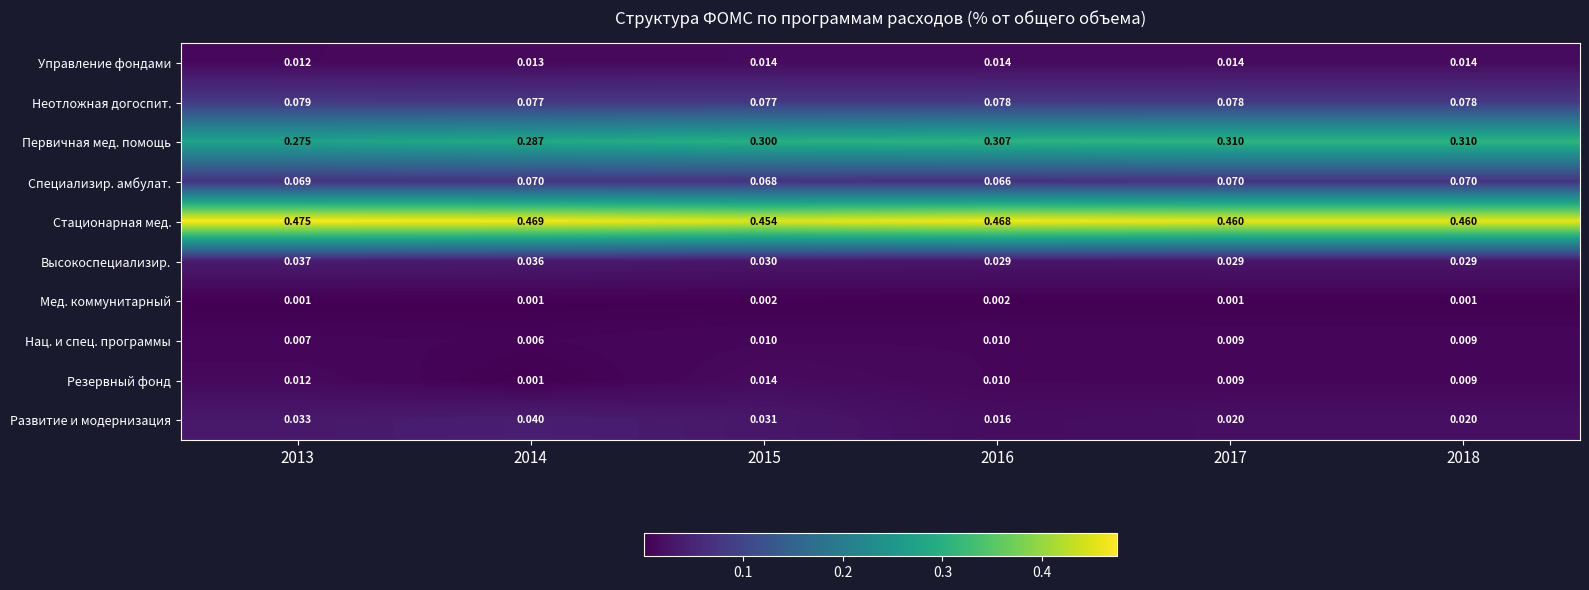

Which series changed the most between 2016 and 2018?

Стационарная мед.